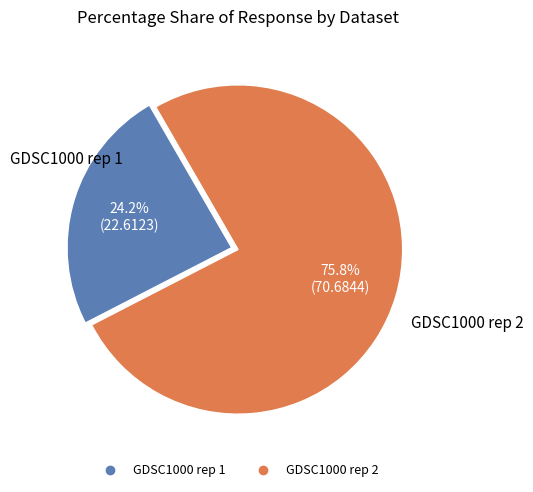

Is there any slice that represents more than half of the pie?

Yes